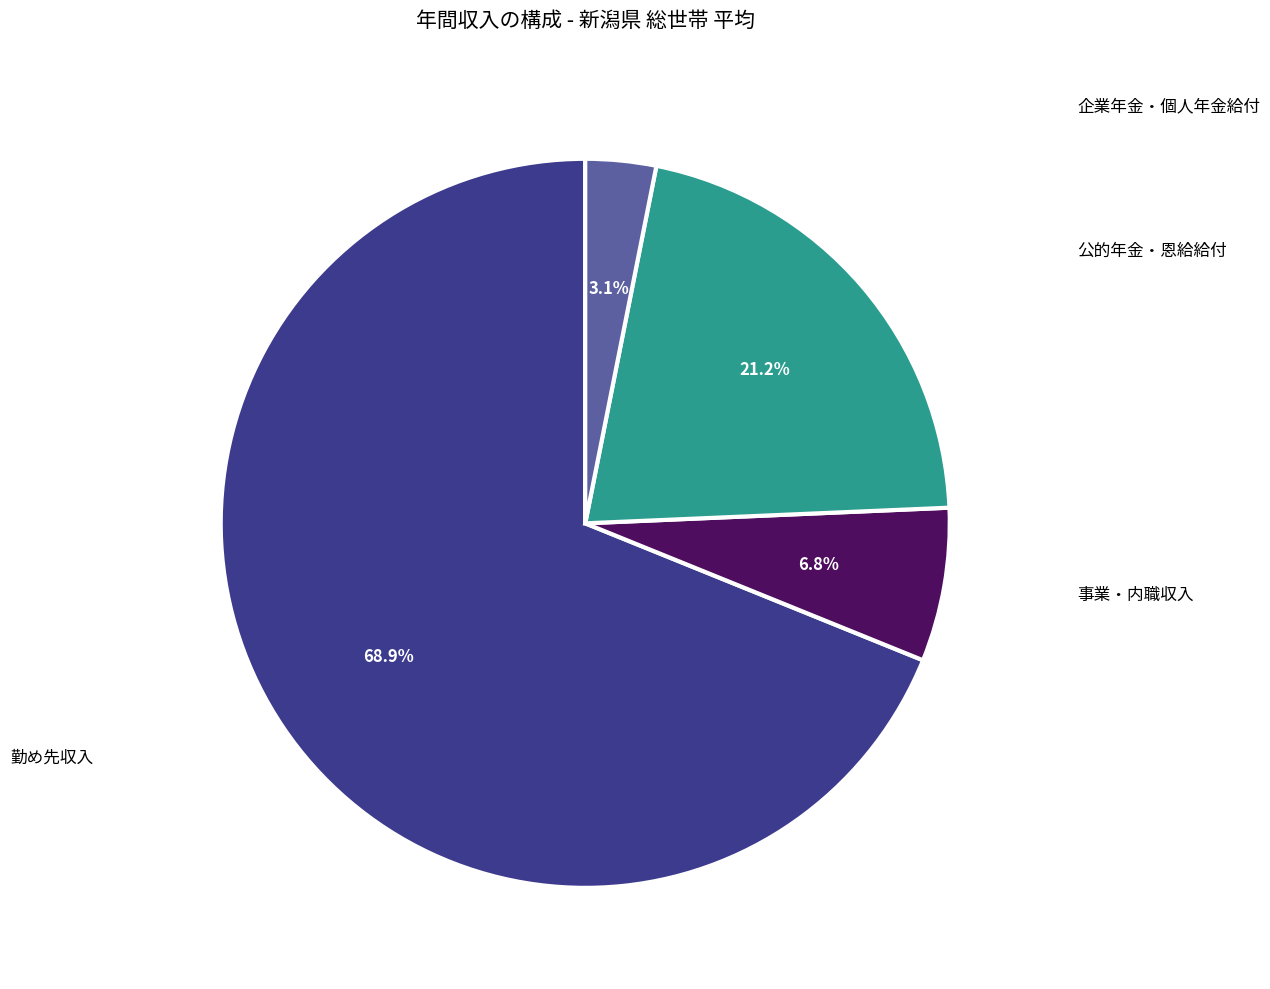

Do 事業・内職収入 and 企業年金・個人年金給付 together represent more than half of the pie?

No